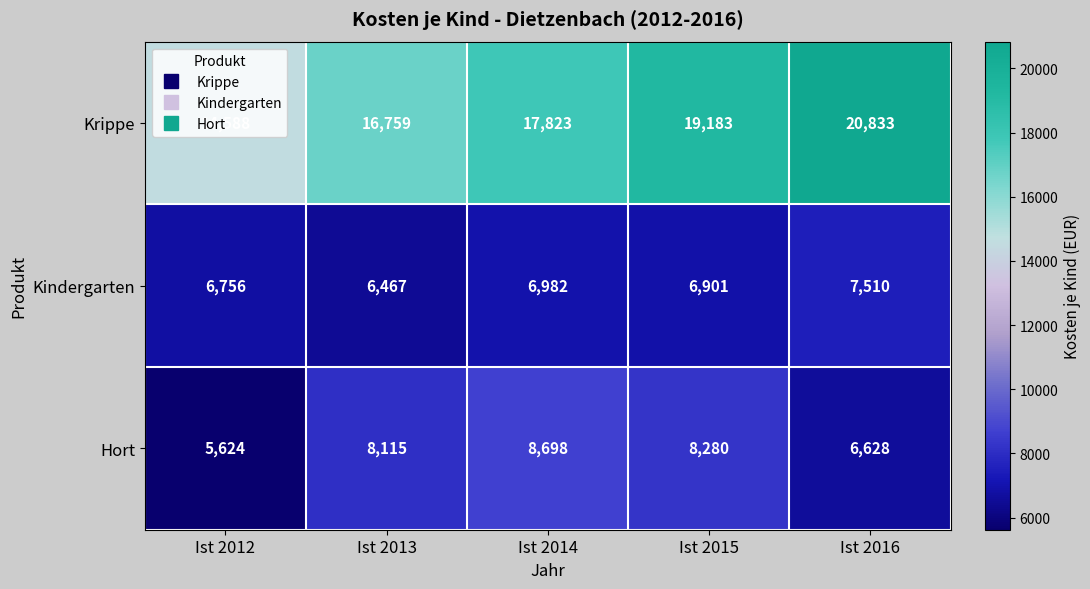

The value of Kindergarten at Ist 2016 is 7510. True or false?

True